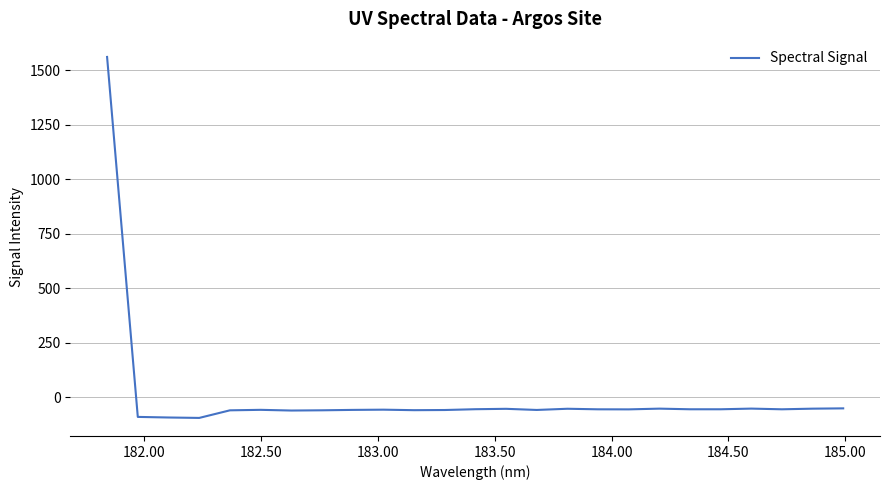

What is the difference between the maximum and minimum values?

1657.4